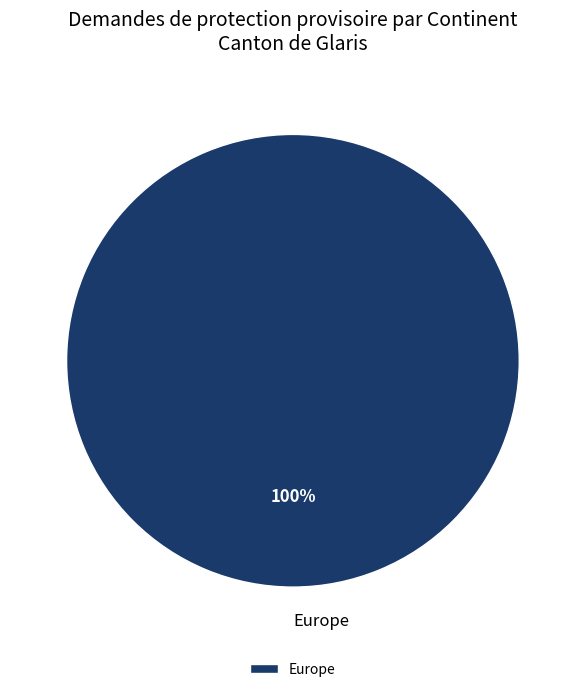

Rank the categories by value from lowest to highest.

Europe